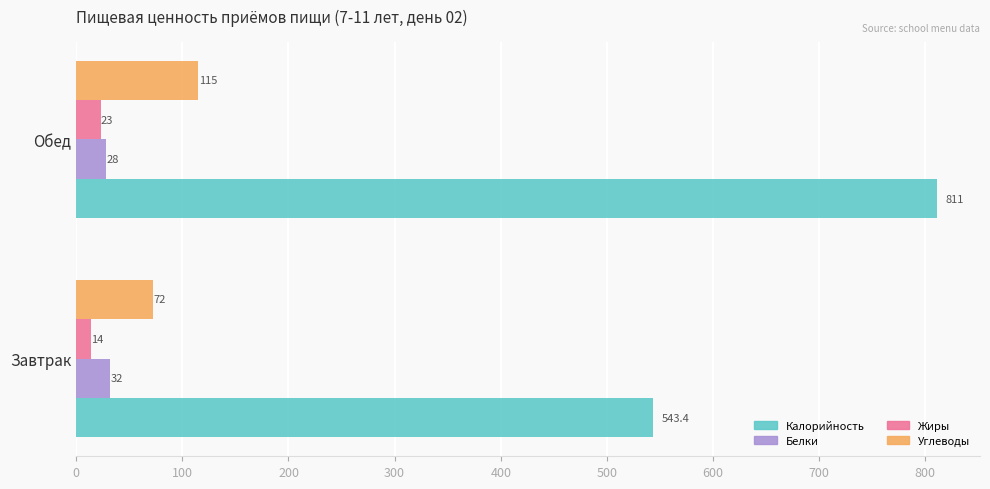

Is the value of Жиры at Завтрак greater than the value of Белки at Обед?

No